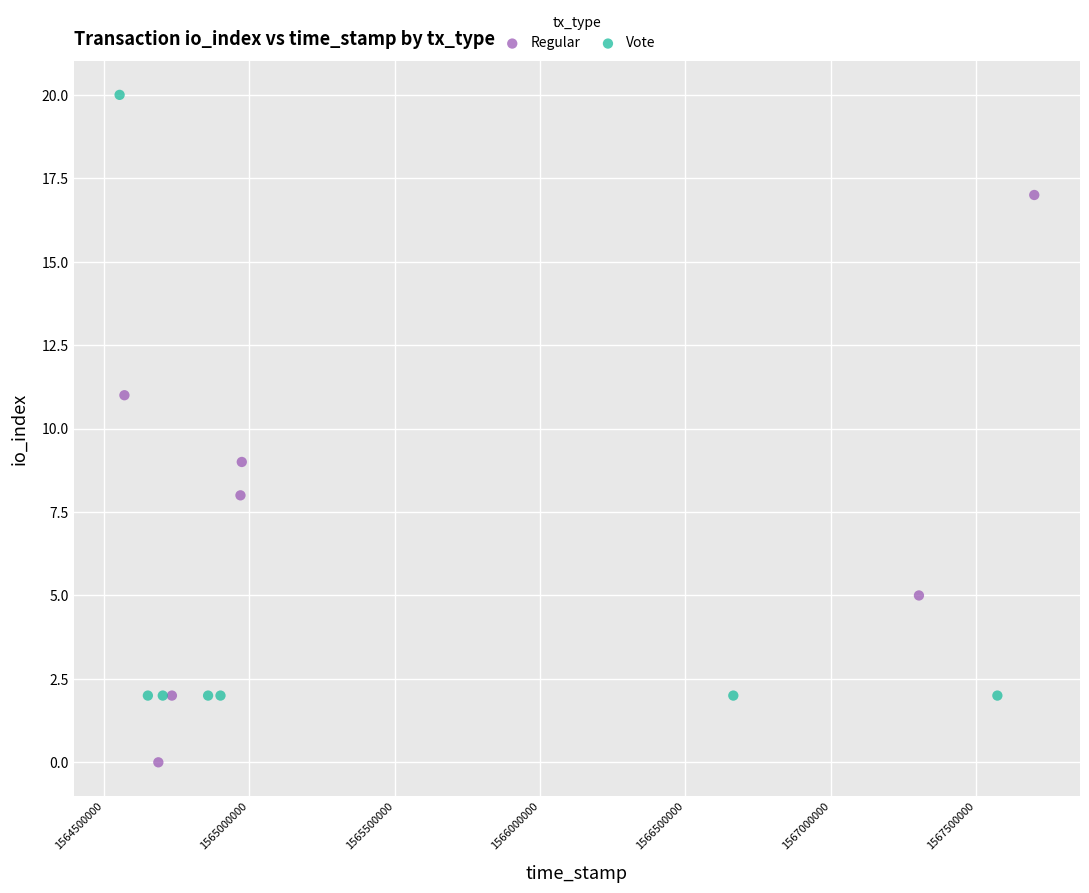

Which series reaches the maximum Y coordinate?

Vote